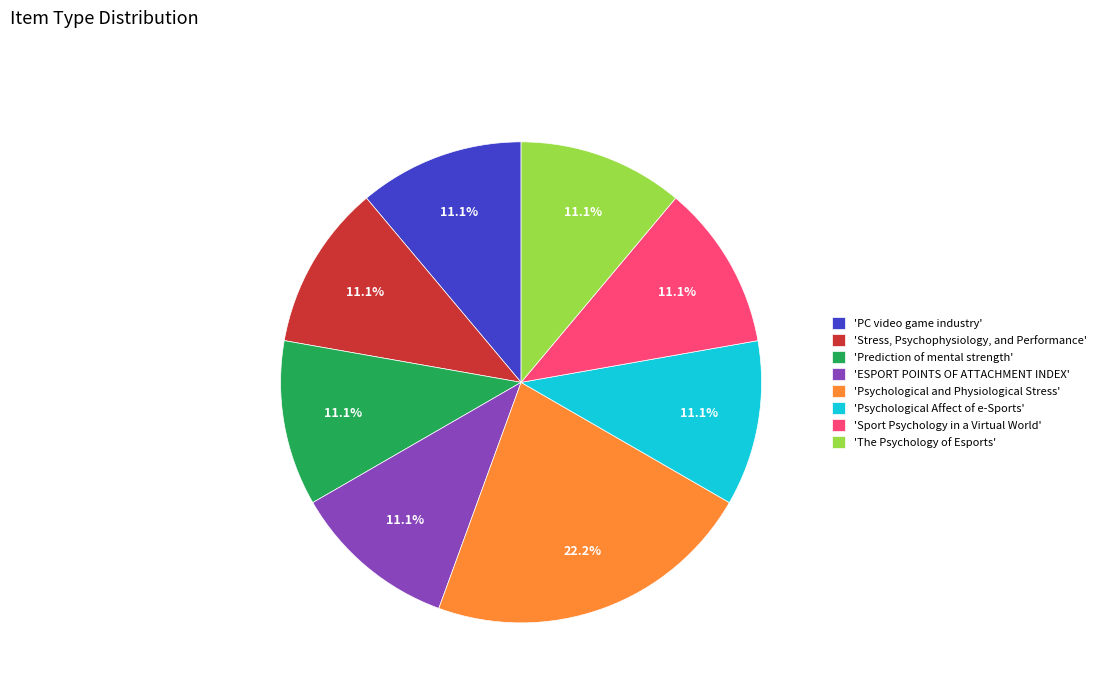

What is the largest slice in the pie chart?

'Psychological and Physiological Stress'